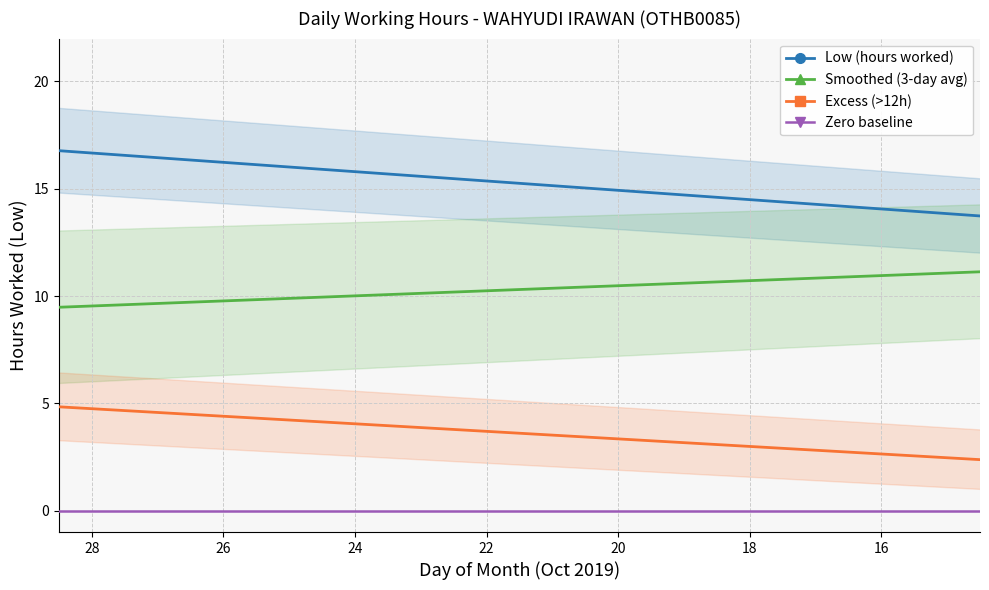

What is the label of the 5th point from the left?

22